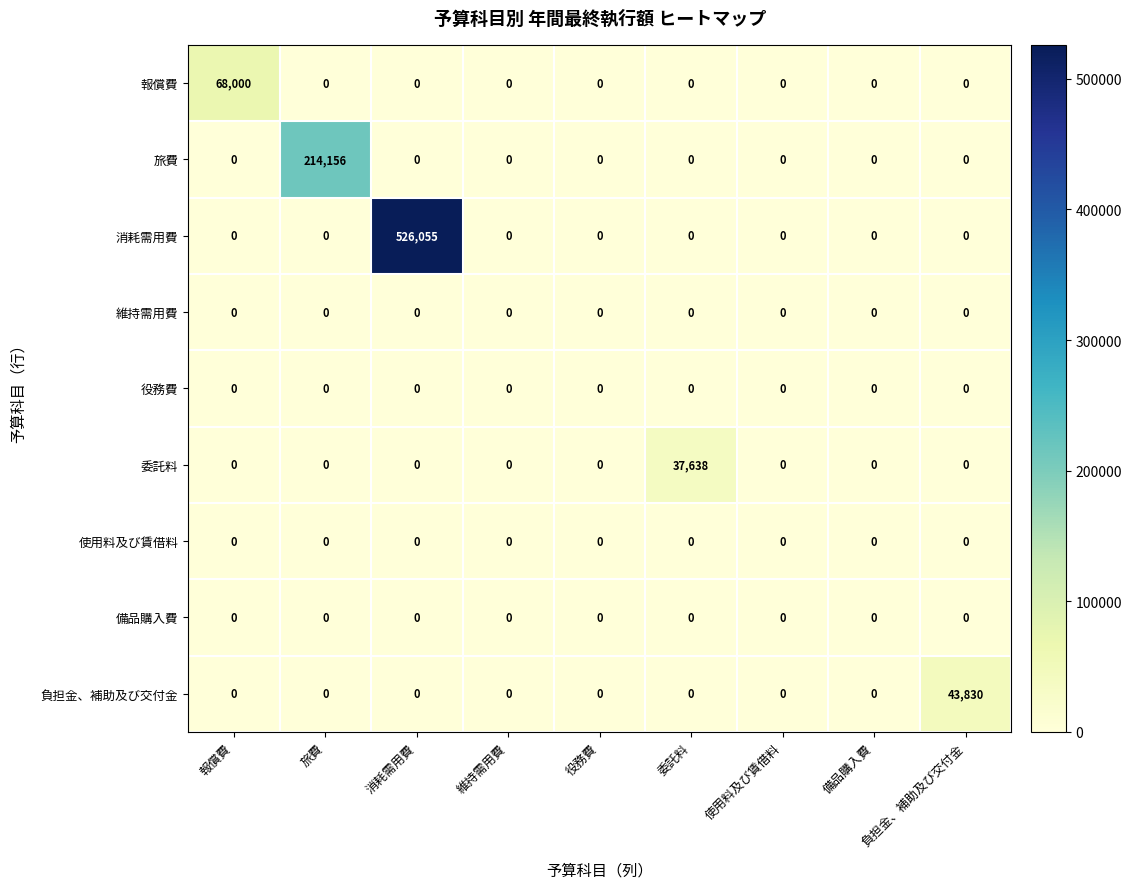

What is the difference between the maximum and minimum values in the 負担金、補助及び交付金 series?

43830